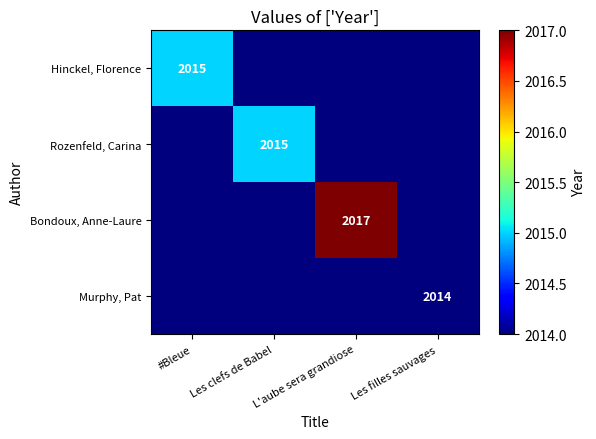

Is it true that Murphy, Pat equals 2014 at Les filles sauvages?

True